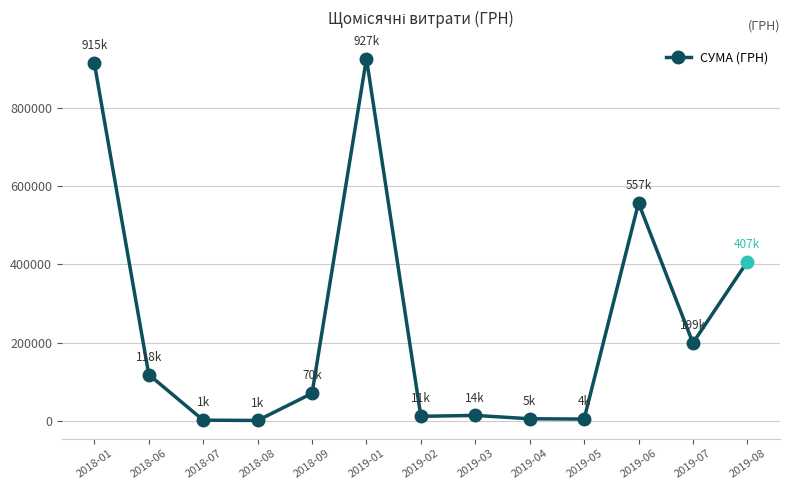

What is the maximum value shown in the chart?

927060.7